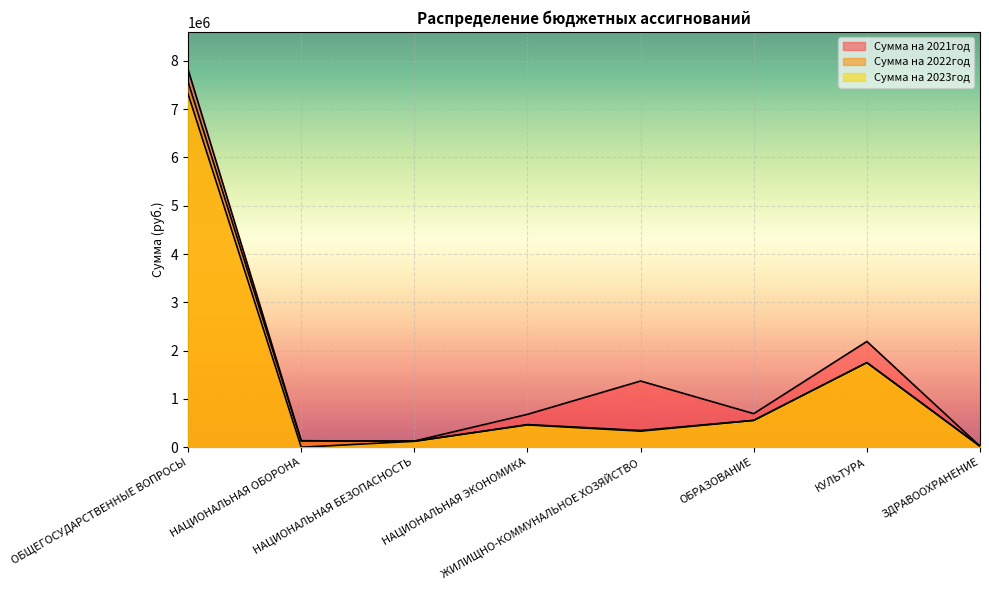

Which has a higher value, НАЦИОНАЛЬНАЯ БЕЗОПАСНОСТЬ or ОБЩЕГОСУДАРСТВЕННЫЕ ВОПРОСЫ?

ОБЩЕГОСУДАРСТВЕННЫЕ ВОПРОСЫ